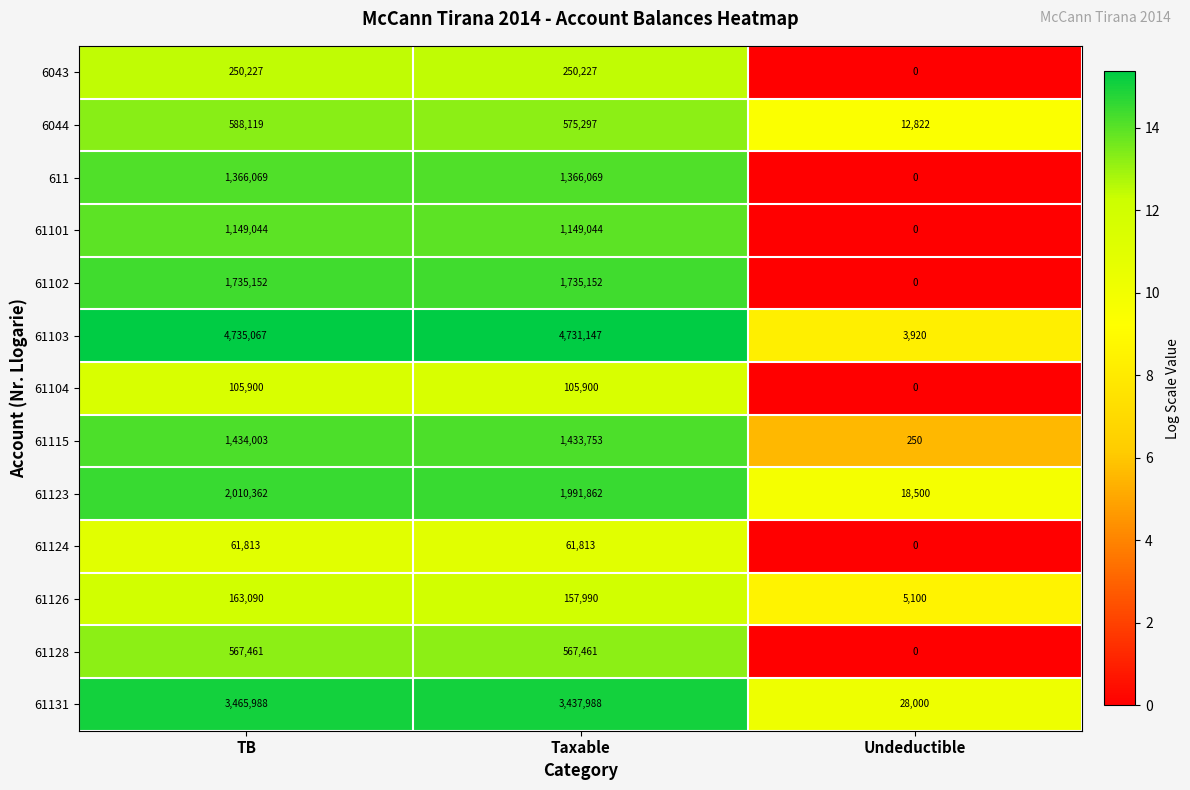

The 61124 series shows 36368 at TB. True or false?

False